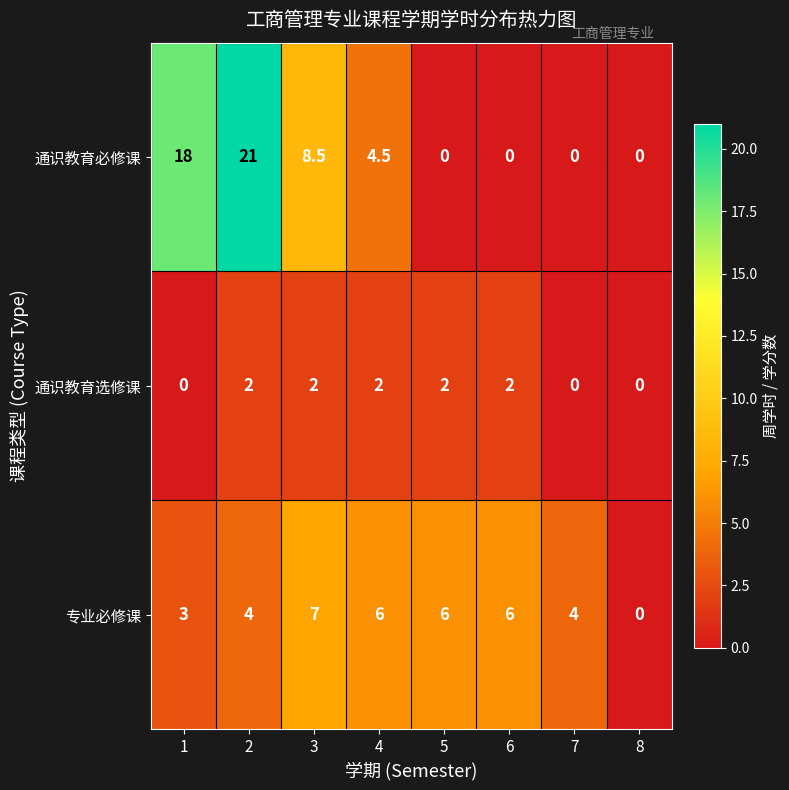

What is the difference between the second highest and second lowest values in the 专业必修课 series?

3.0